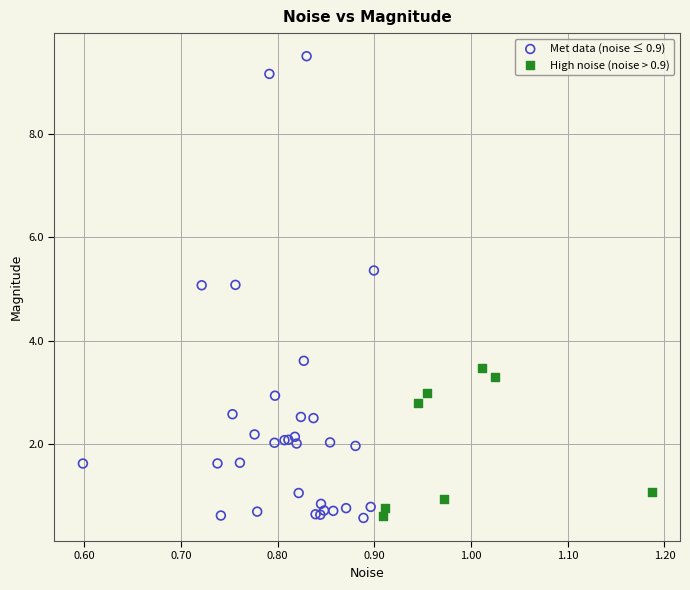

Which series reaches the maximum Y coordinate?

Met data (noise ≤ 0.9)